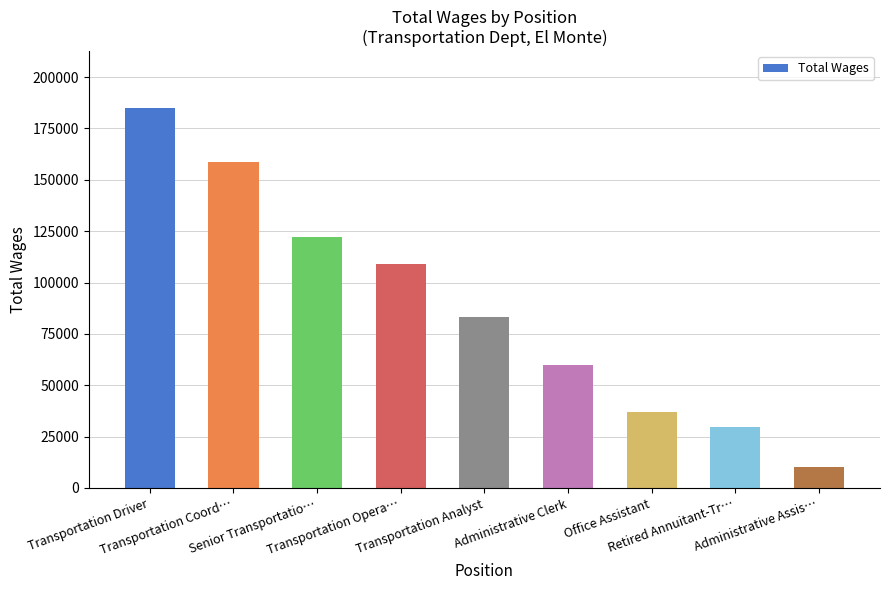

Which label corresponds to the largest value in the chart?

Transportation Driver